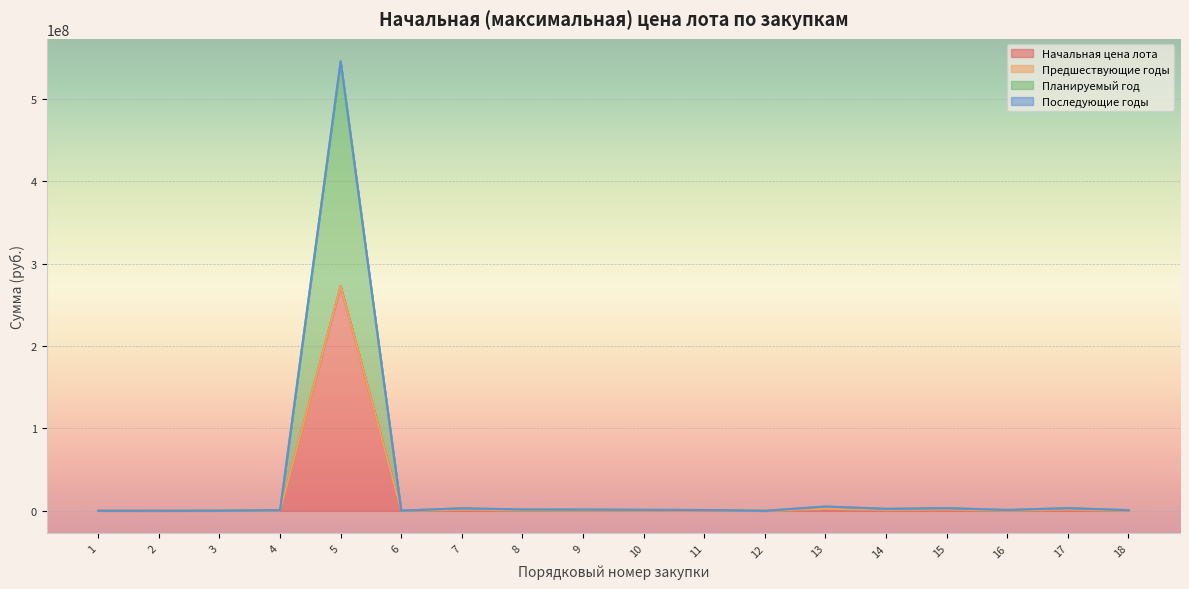

What is the sum of the Начальная цена лота values at 13 and 8?

3534264.2